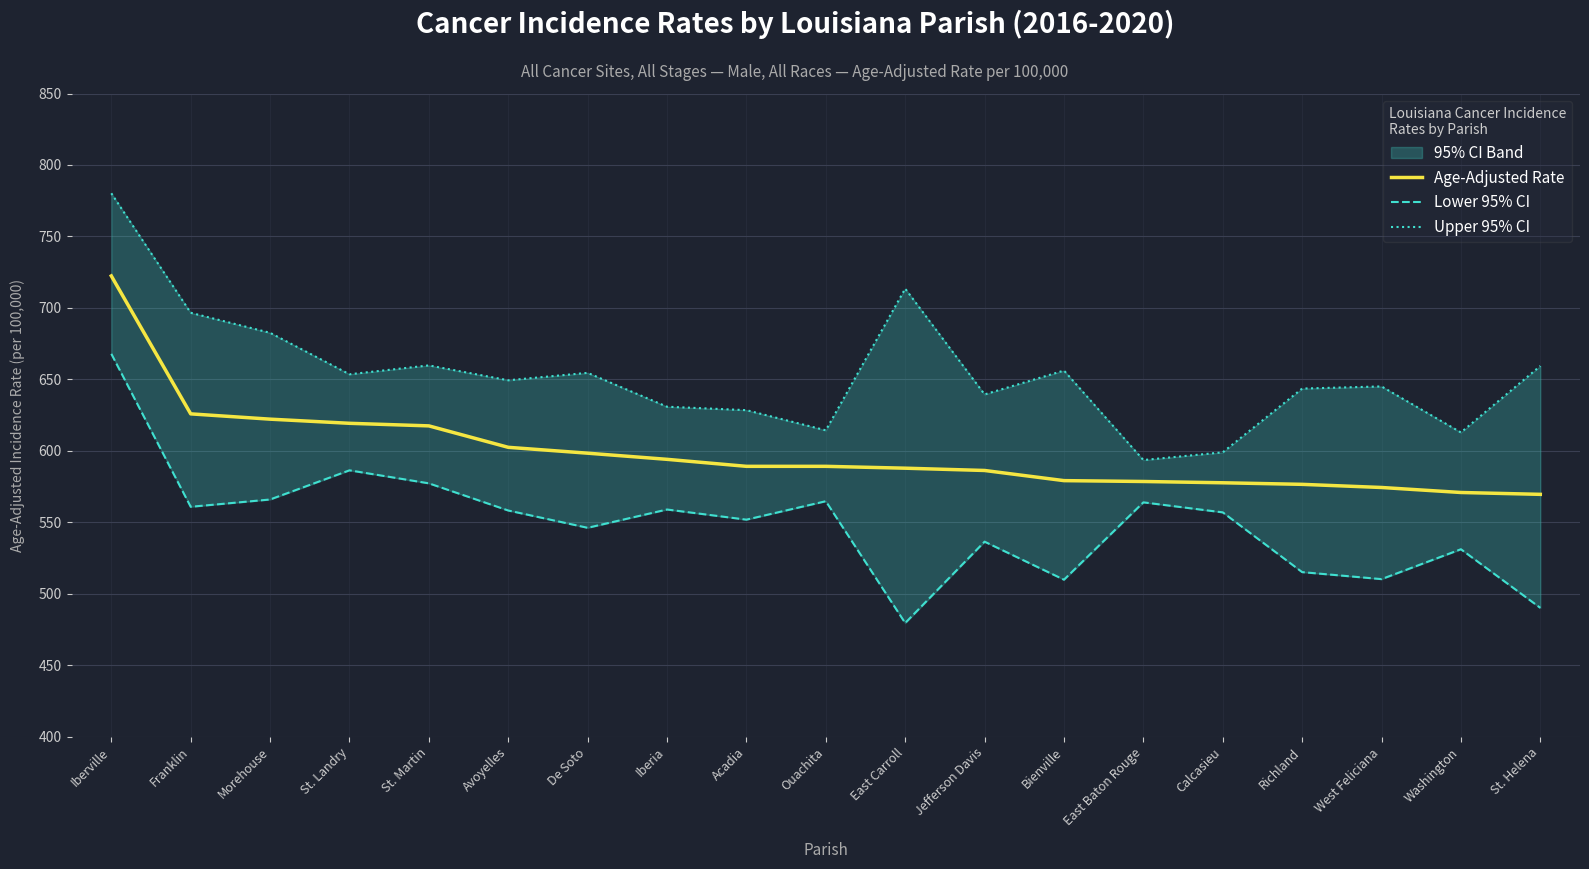

Which series has the largest total across all categories?

Upper 95% CI